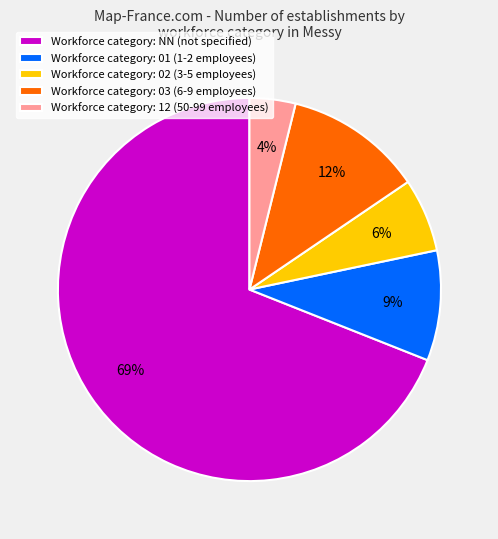

To the nearest percent, what is the difference between the largest and smallest slice percentages?

65%